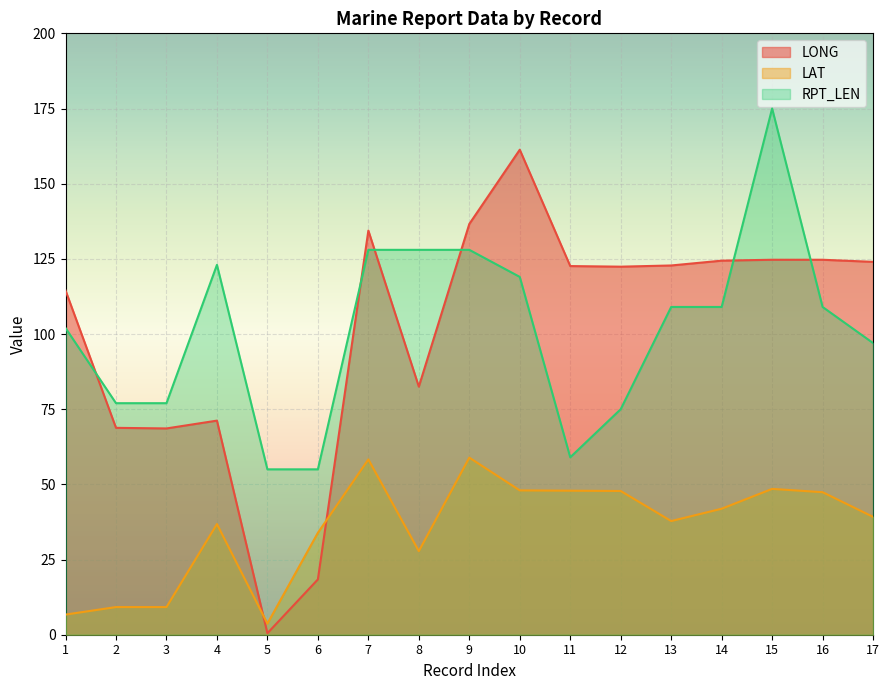

Does the chart display data point markers on the line(s)?

No